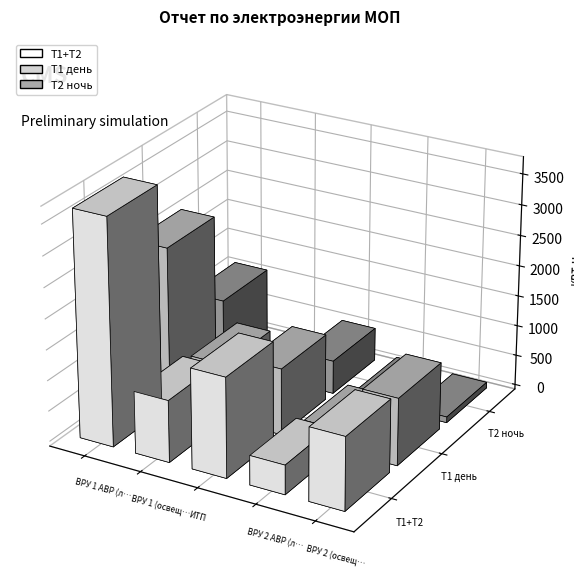

What is the total value across all series at ВРУ 1 (освещение)?

2026